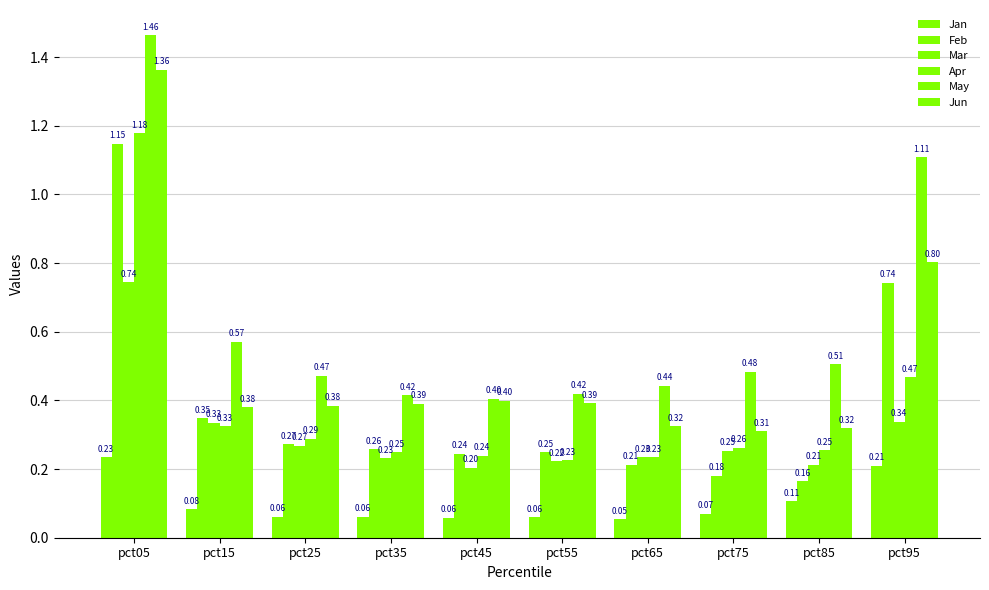

The May series shows 0.6 at pct45. True or false?

False